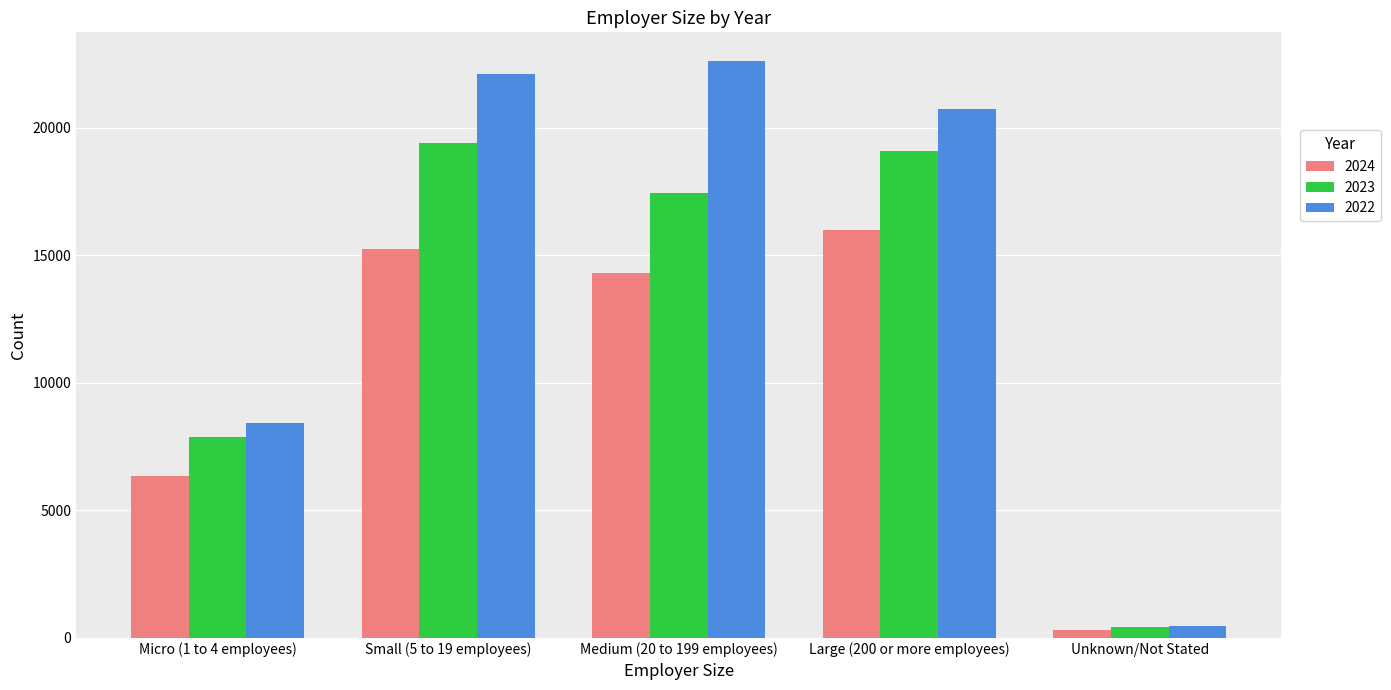

How many data points in 2023 are less than 17430?

2